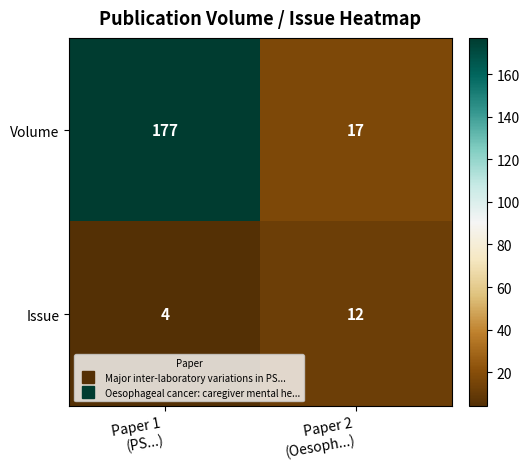

What is the sum of all Issue values?

16